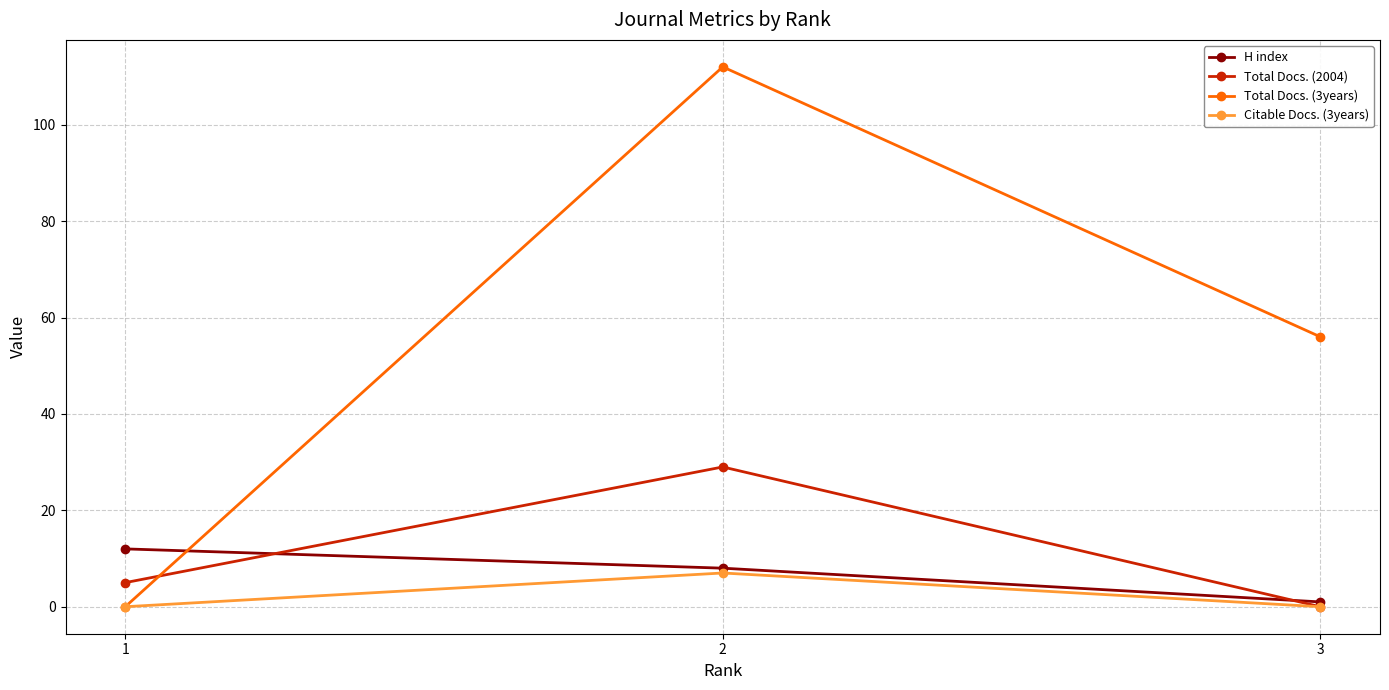

Is the value of Total Docs. (2004) at 3 greater than the value of Total Docs. (3years) at 3?

No